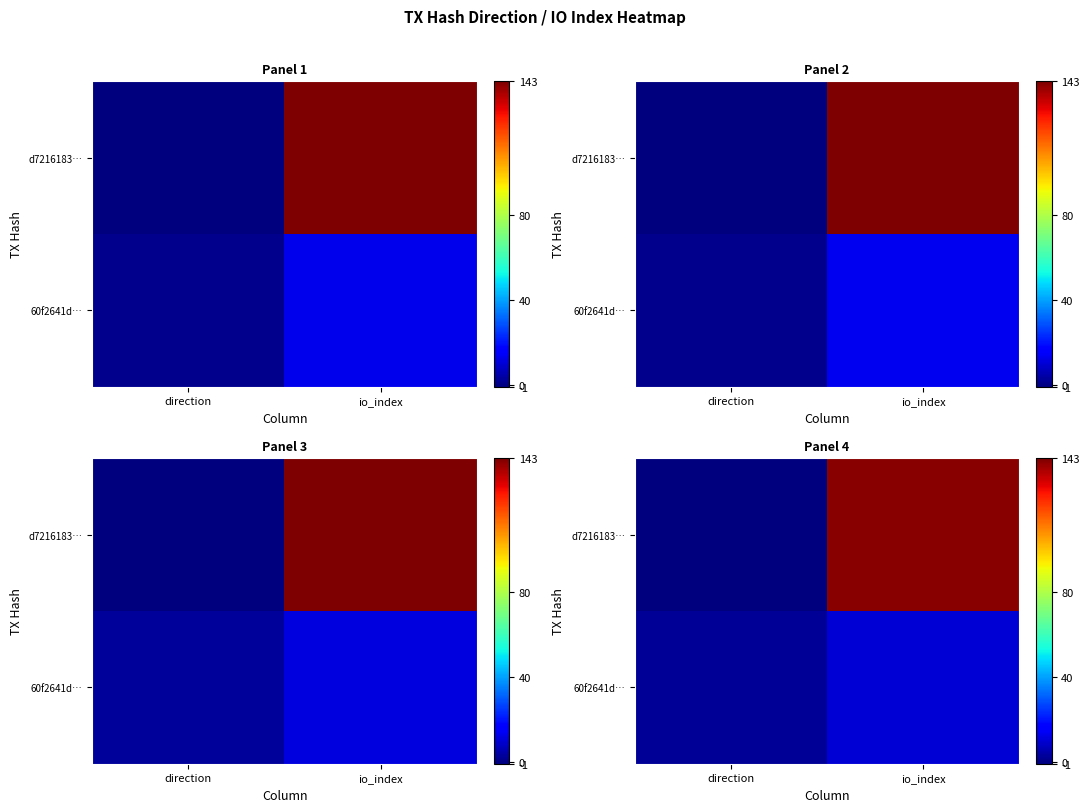

At how many categories does at least one series exceed 97?

1